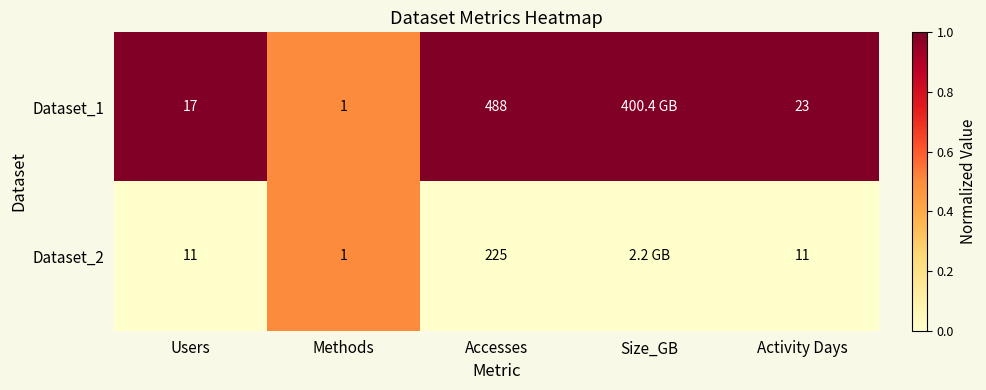

Is it true that Dataset_1 equals 1 at Methods?

True